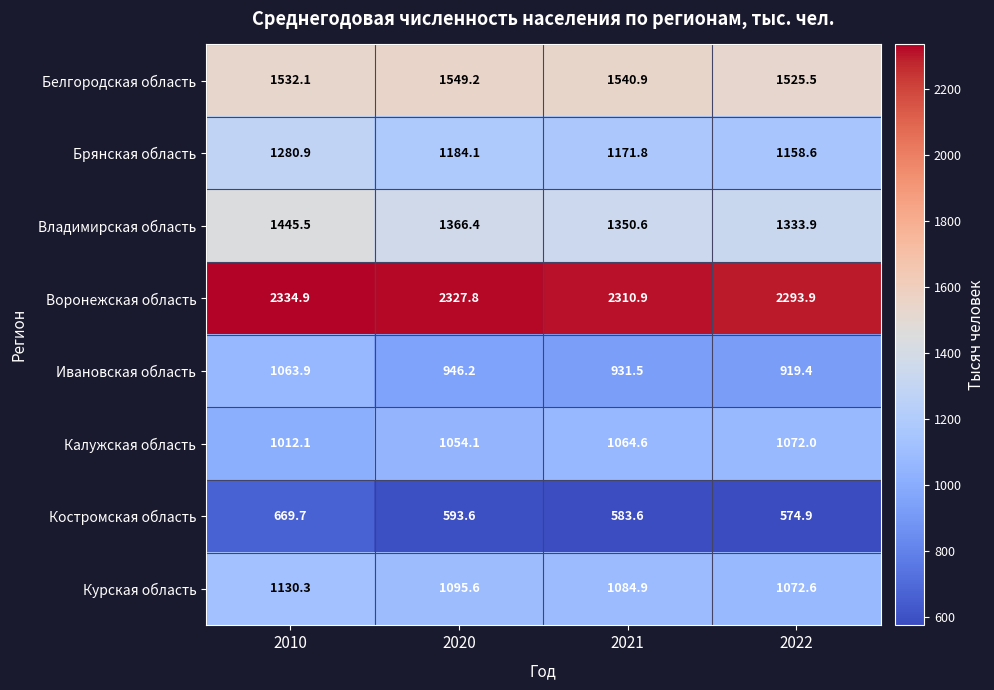

What is the difference between the highest and lowest values at 2022?

1719.0